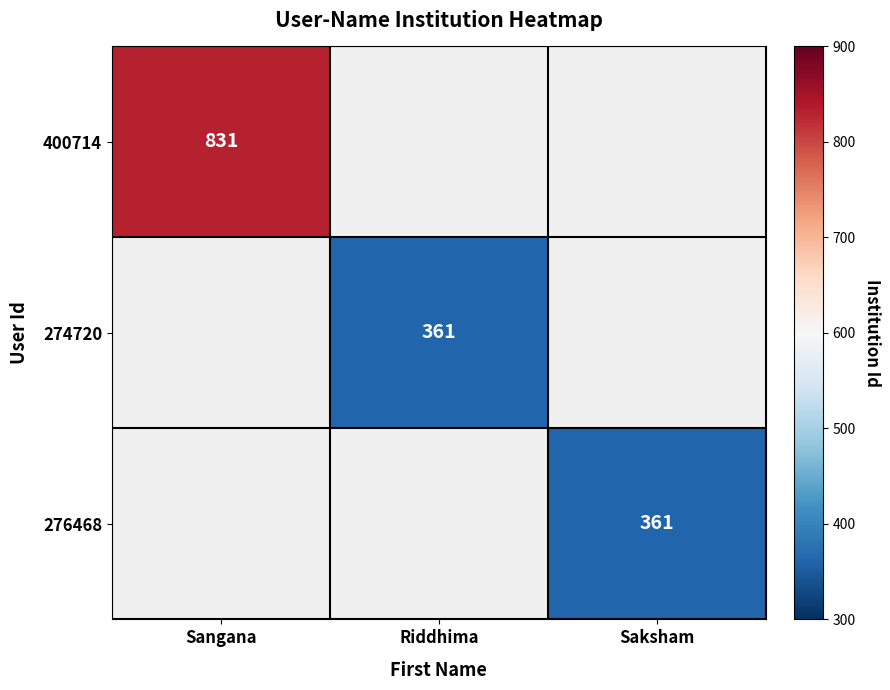

Which series has the largest range (max minus min)?

400714